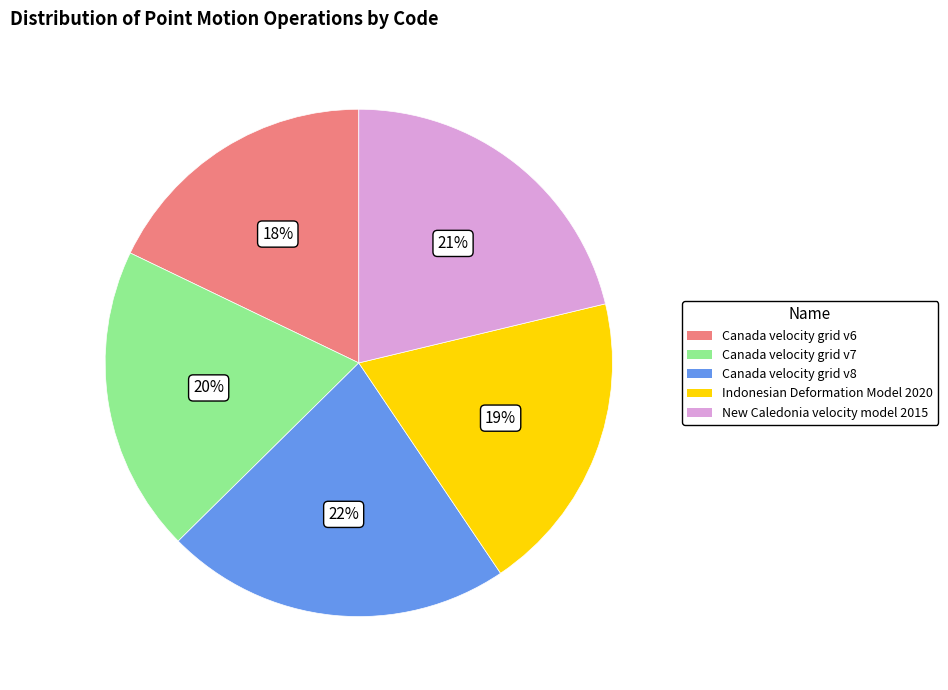

Do New Caledonia velocity model 2015 and Canada velocity grid v8 together represent more than half of the pie?

No